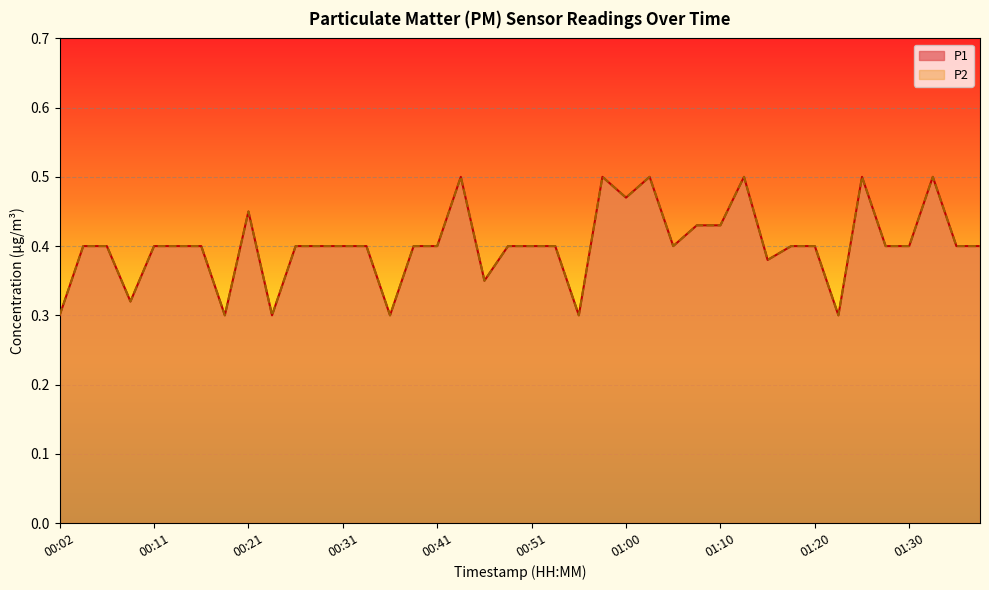

What position from the left is 00:21?

9